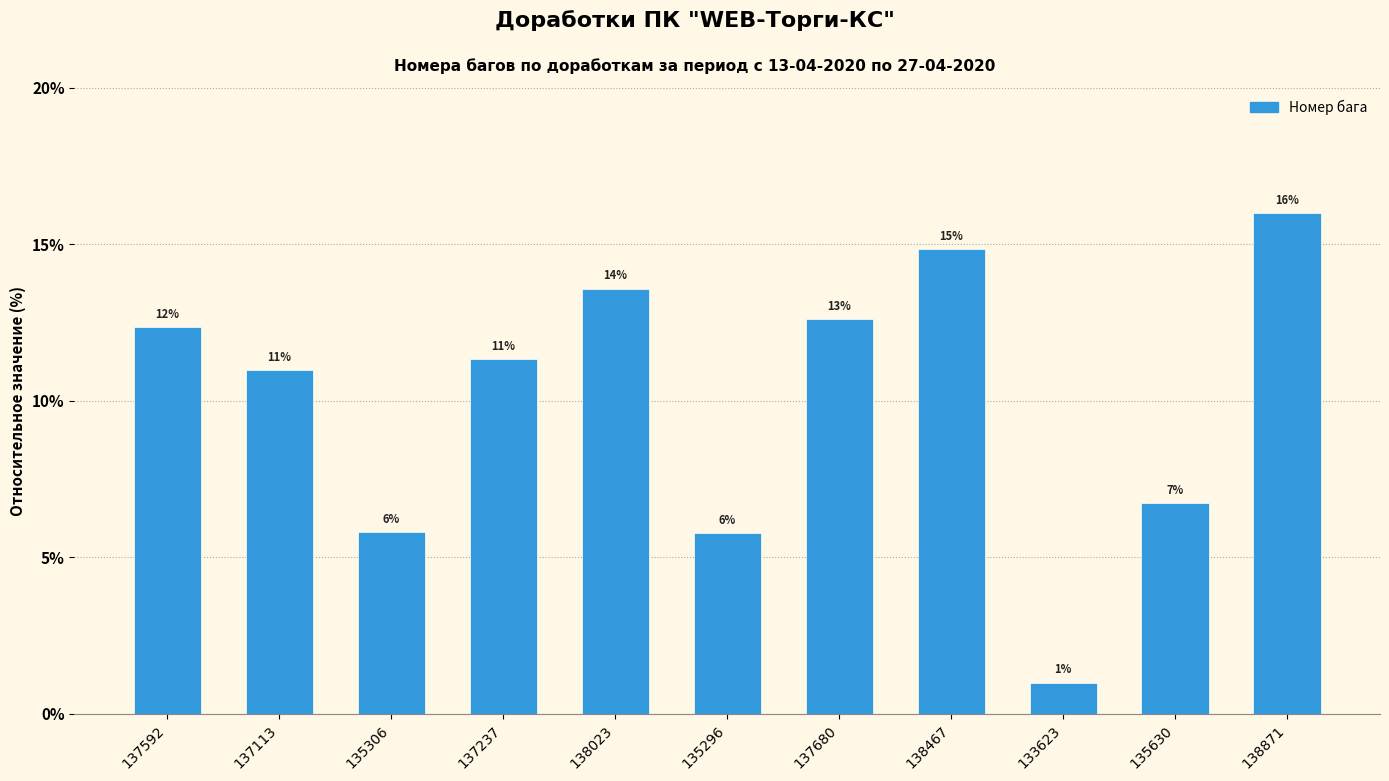

List the labels in order of value, largest first.

138871, 138467, 138023, 137680, 137592, 137237, 137113, 135630, 135306, 135296, 133623